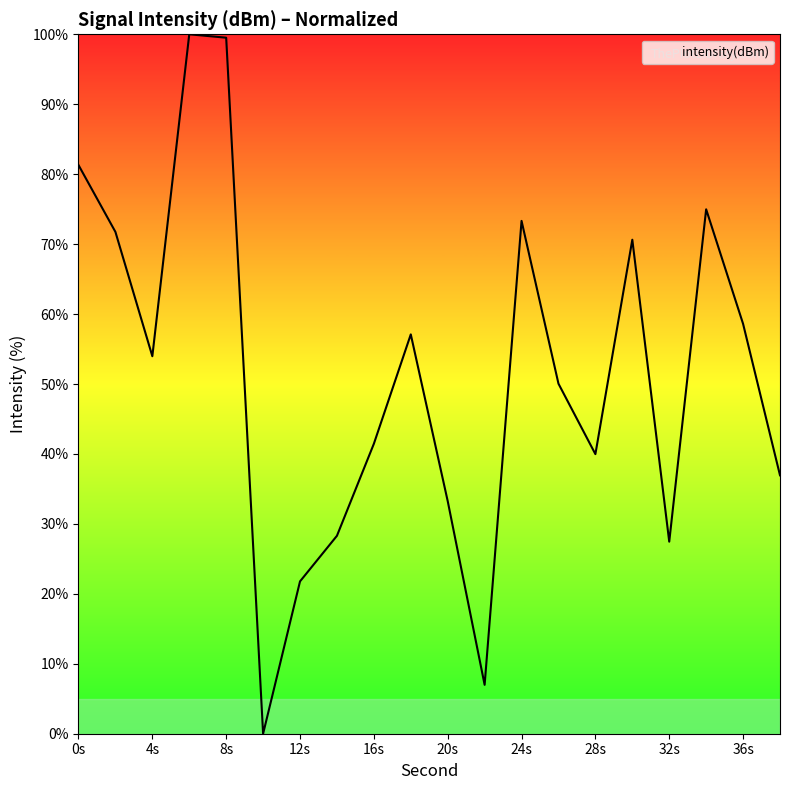

What is the greatest value displayed?

100.0